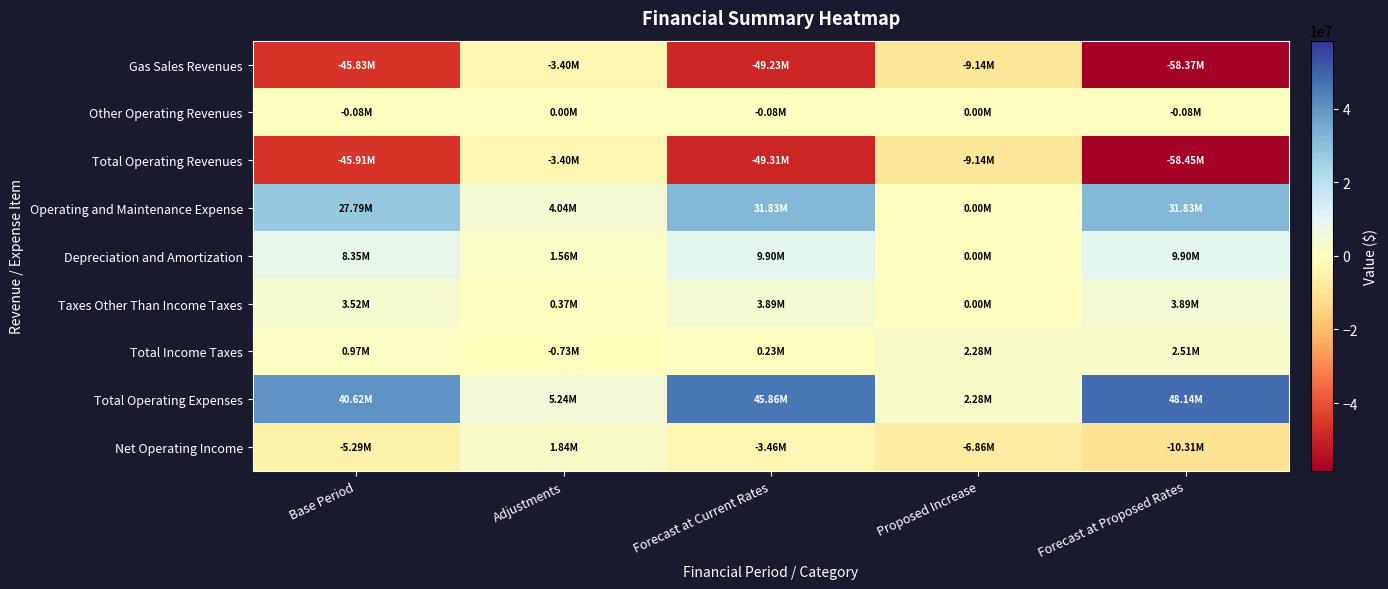

Which series has the largest total across all categories?

Total Operating Expenses